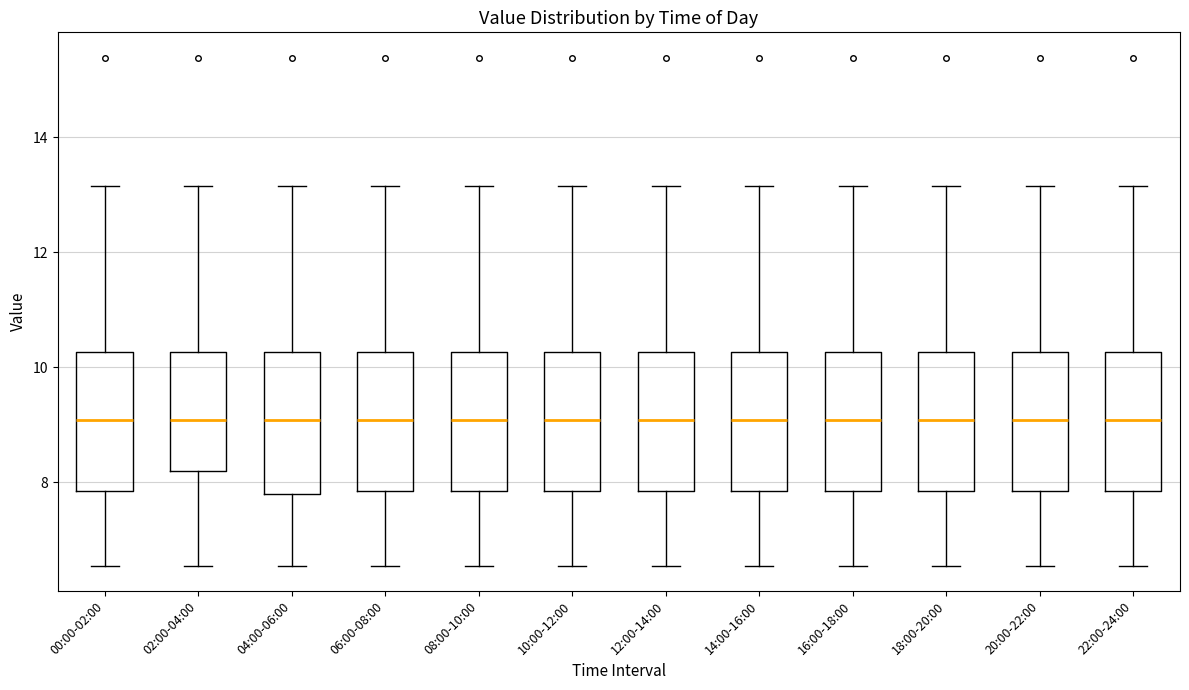

Where does the lower whisker of the box for 22:00-24:00 end on the y-axis? The values are not printed on the chart, so give them approximately, as read against the axis.

6.6